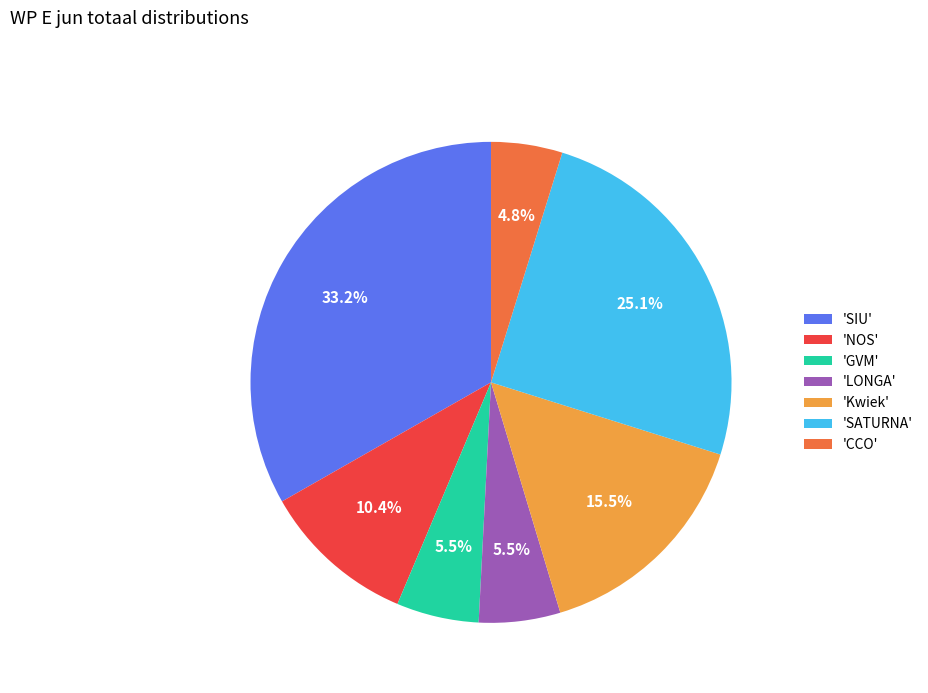

How many segments does this pie chart have?

7